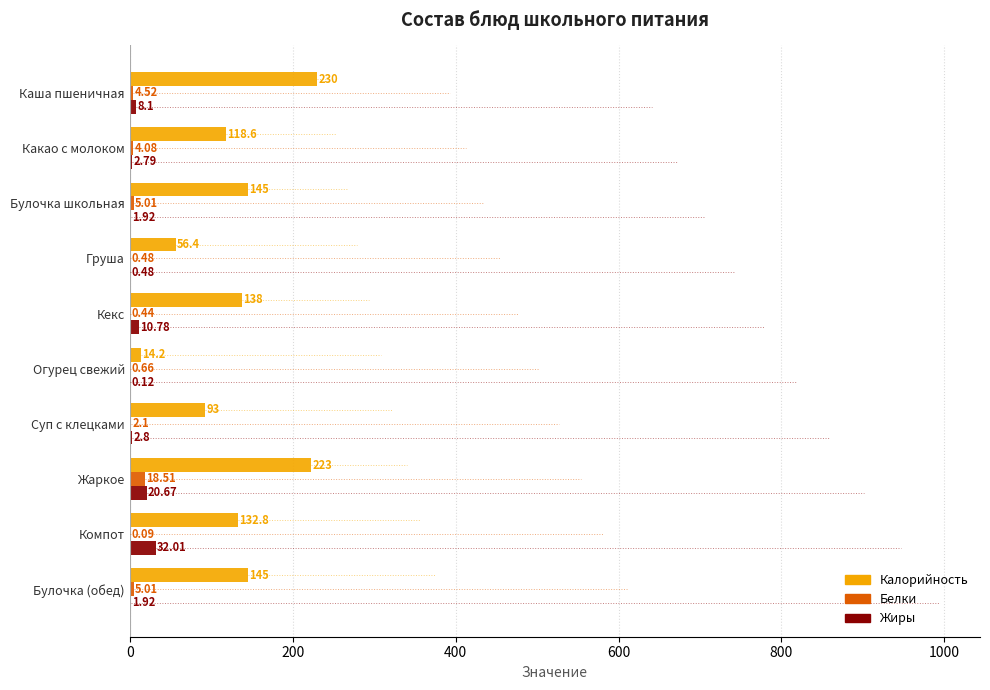

At which label does Калорийность reach its peak?

Каша пшеничная